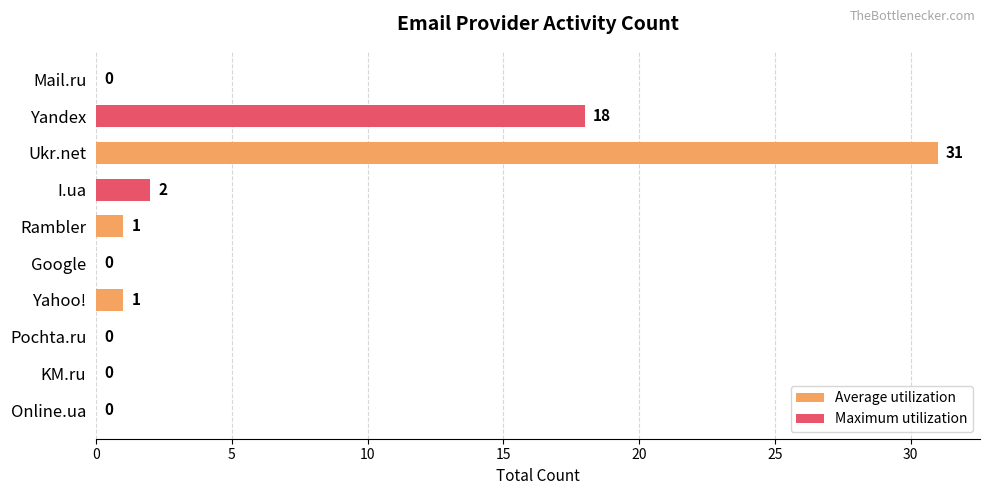

Are the bars horizontal?

Yes